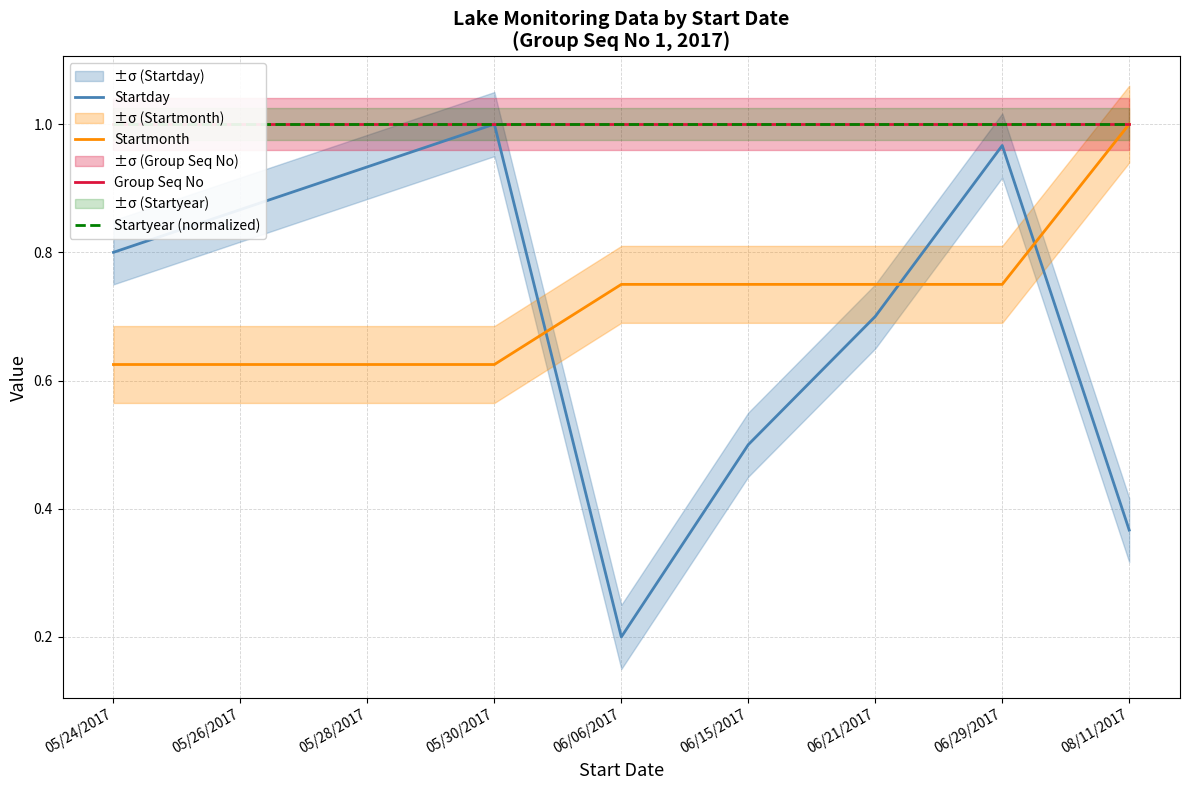

True or false: Startday and Startyear (normalized) cross at least once.

False